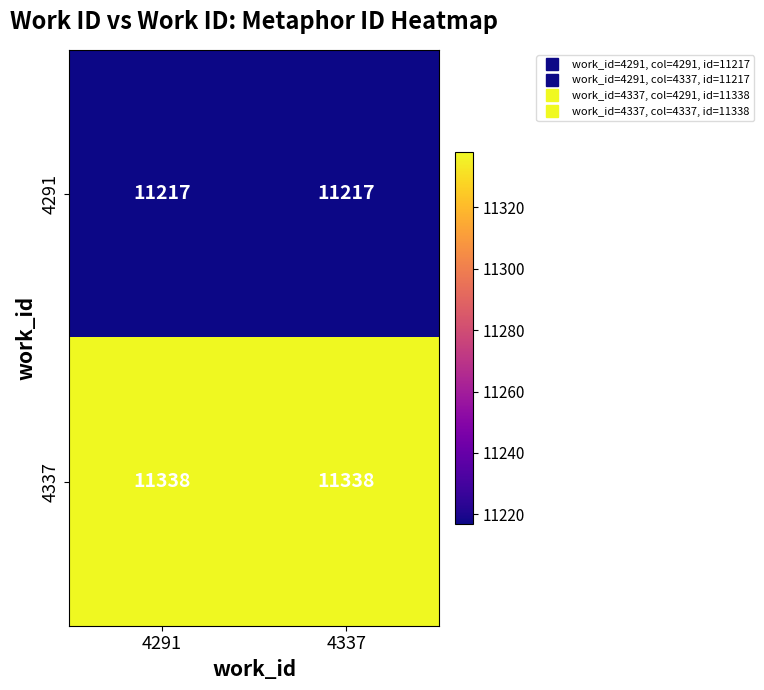

Count the number of data series in this chart.

2